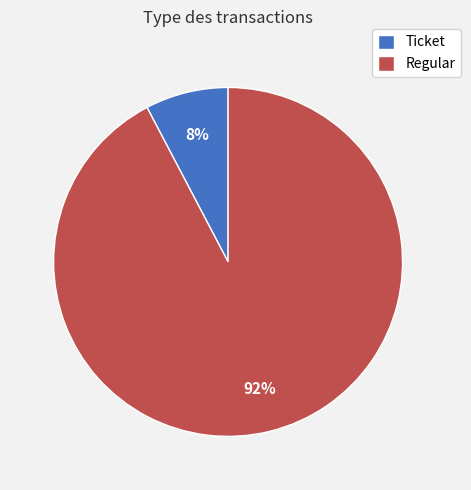

Count the number of slices in the pie.

2